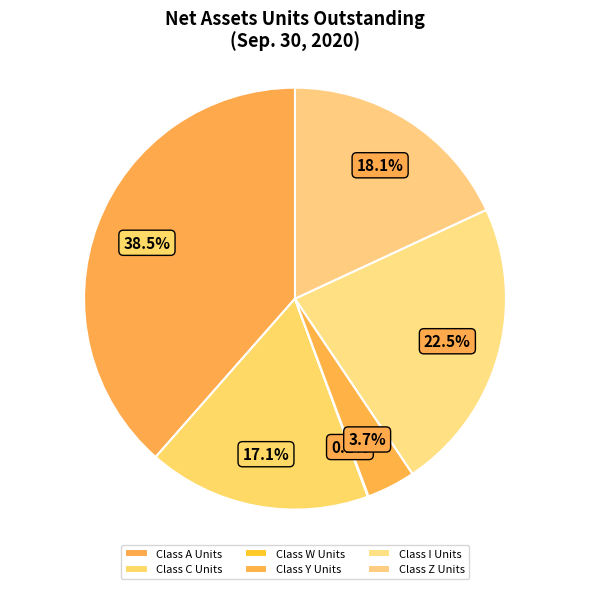

How many segments does this pie chart have?

6